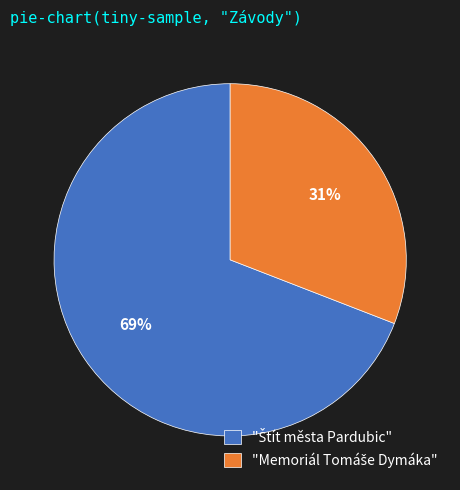

To the nearest percent, what is the difference between the largest and smallest slice percentages?

38%